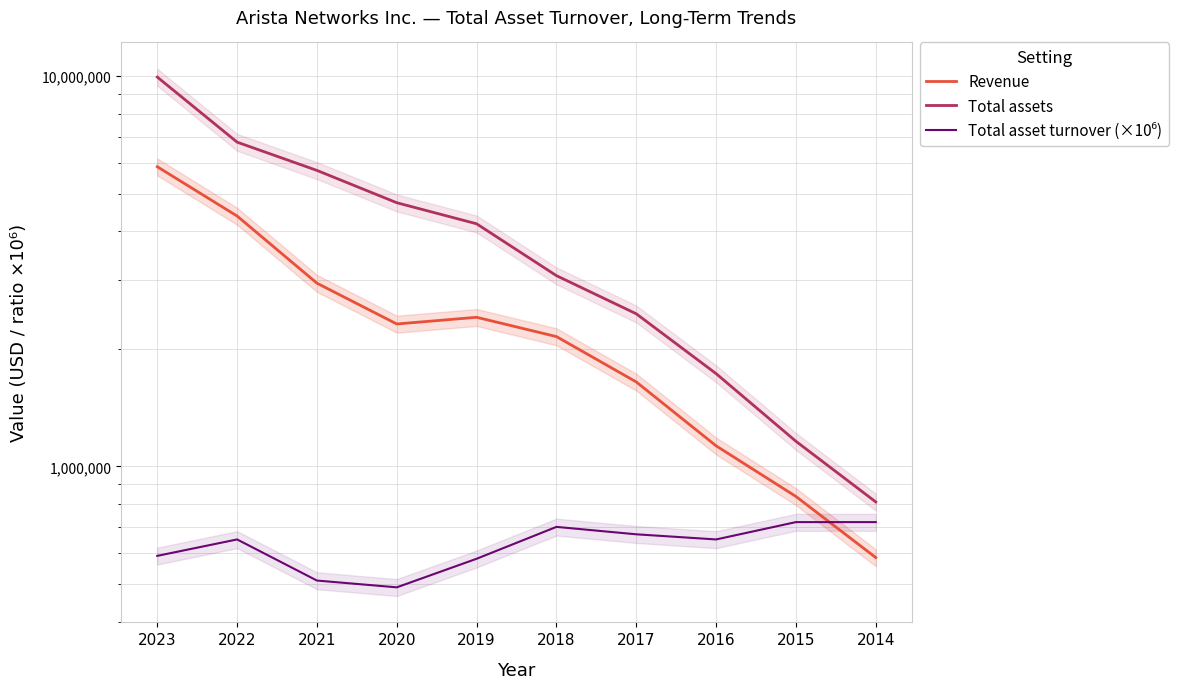

What is the average value of the Total asset turnover (×10⁶) series?

628000